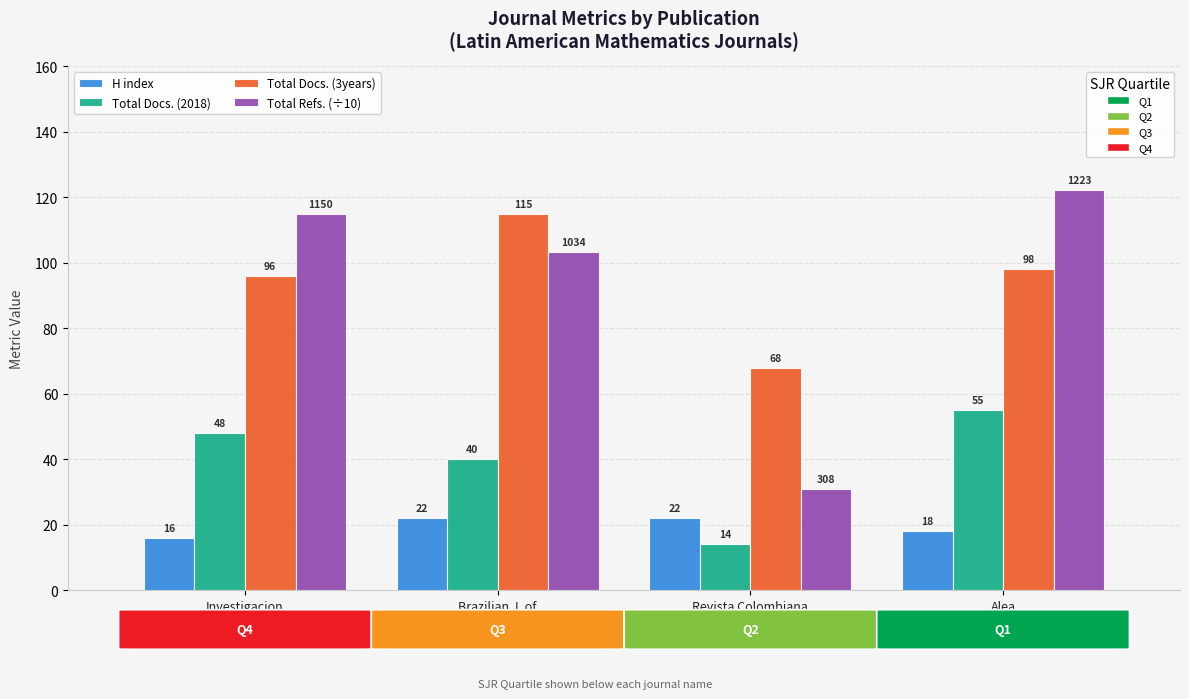

At which category is the sum across all series the highest?

Alea